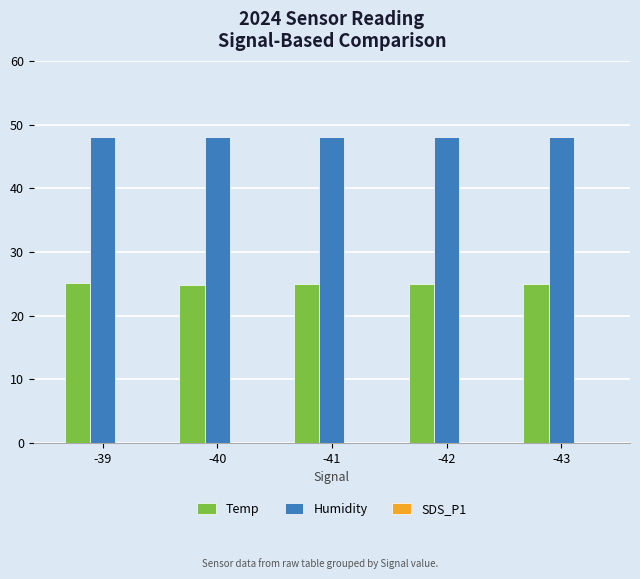

True or false: Temp has a value of 14.9 at -39.

False